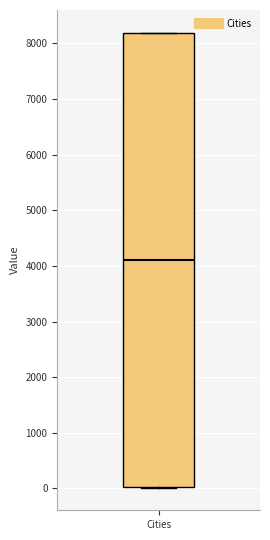

Read this box plot against the y-axis: the position of the median line, the range covered by the box, and the ends of both whiskers. The values are not printed on the chart, so give them approximately, as read against the axis.

median 4100, box 0 to 8200, whiskers 0 to 8200